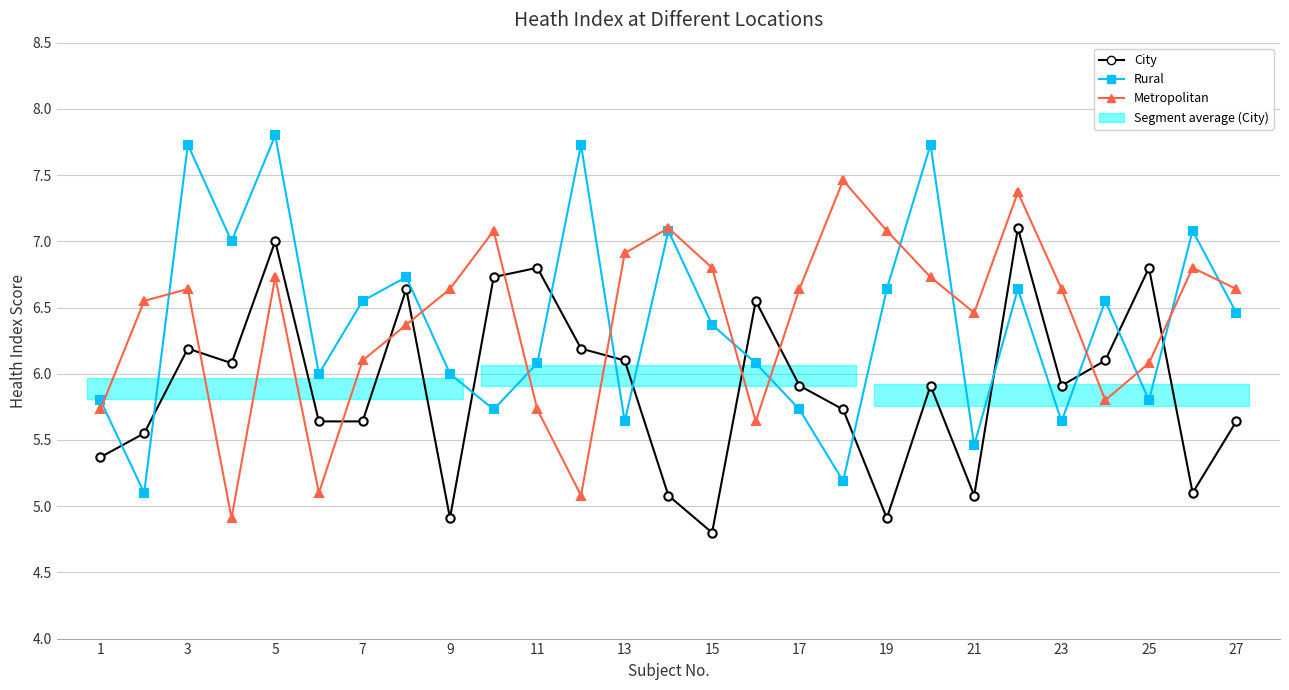

What are all the series names shown in the legend?

City, Rural, Metropolitan